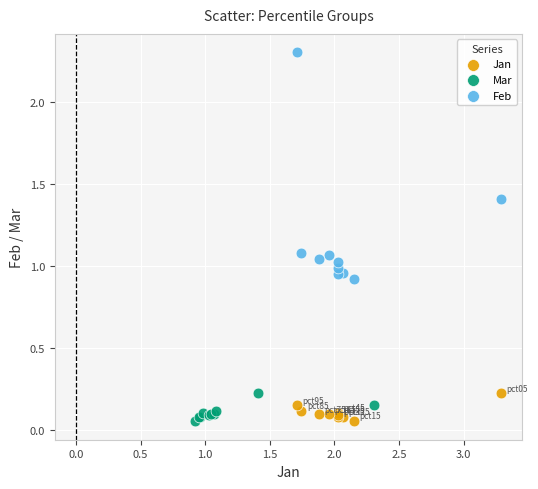

Which series has the largest Y range (max minus min)?

Feb